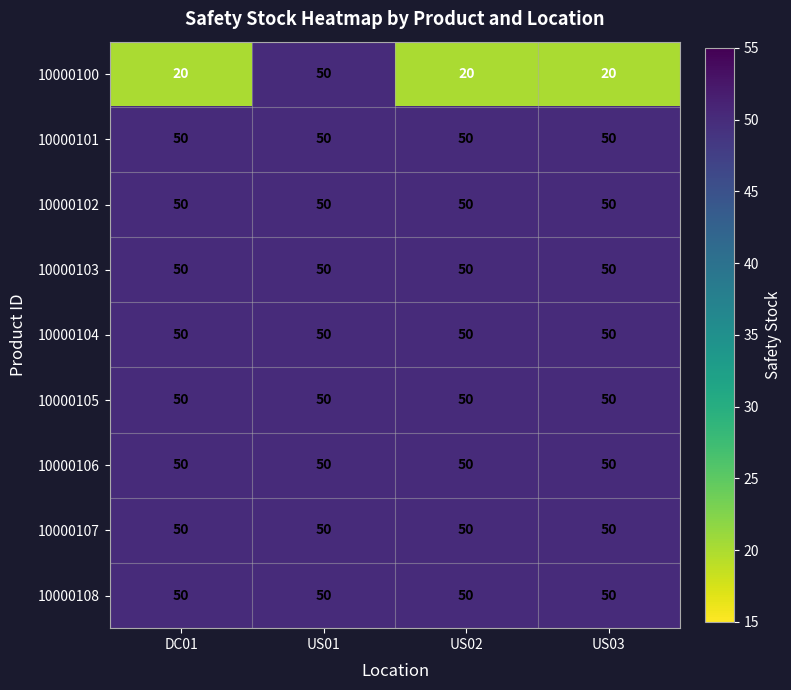

Between US01 and US03, which series saw the biggest shift?

10000100